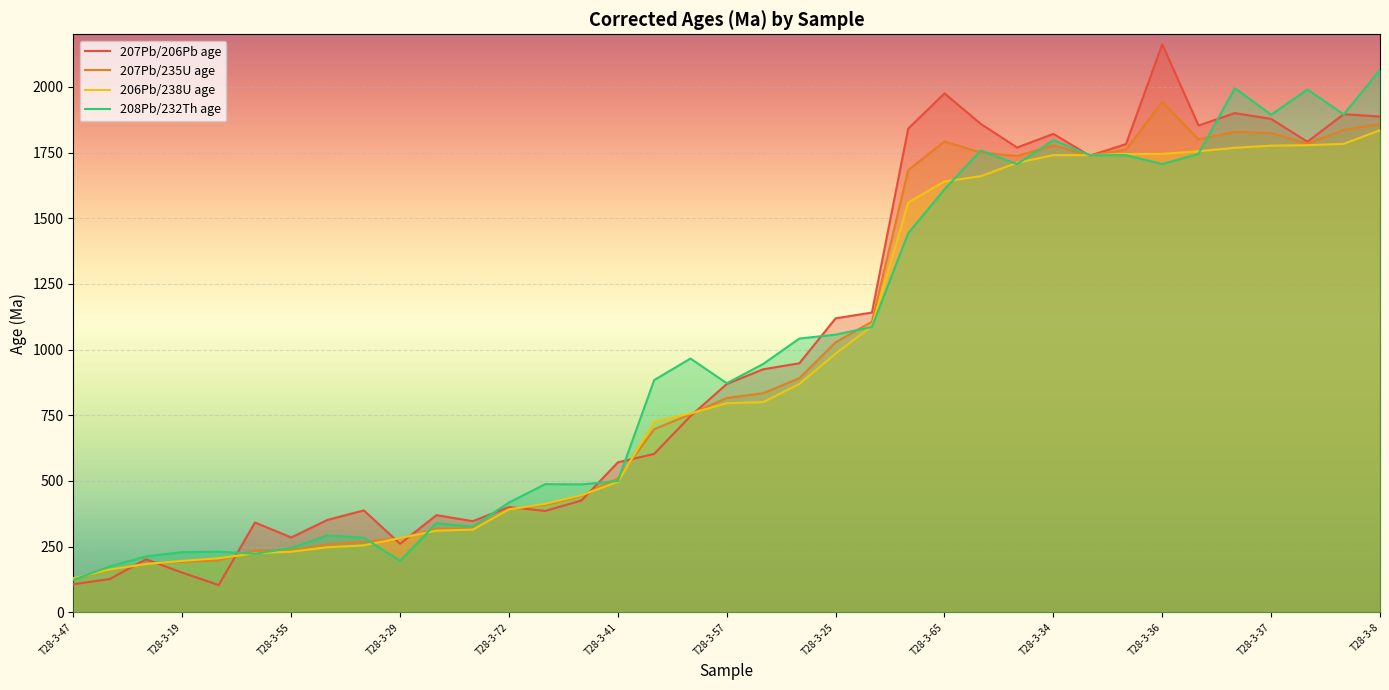

How many intersections are there between 207Pb/206Pb age and 206Pb/238U age?

11